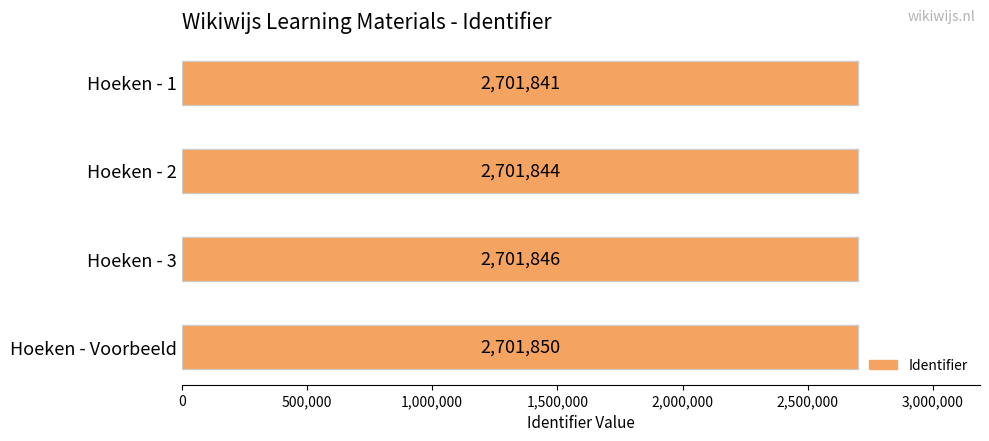

What is the difference between the maximum and minimum values?

9